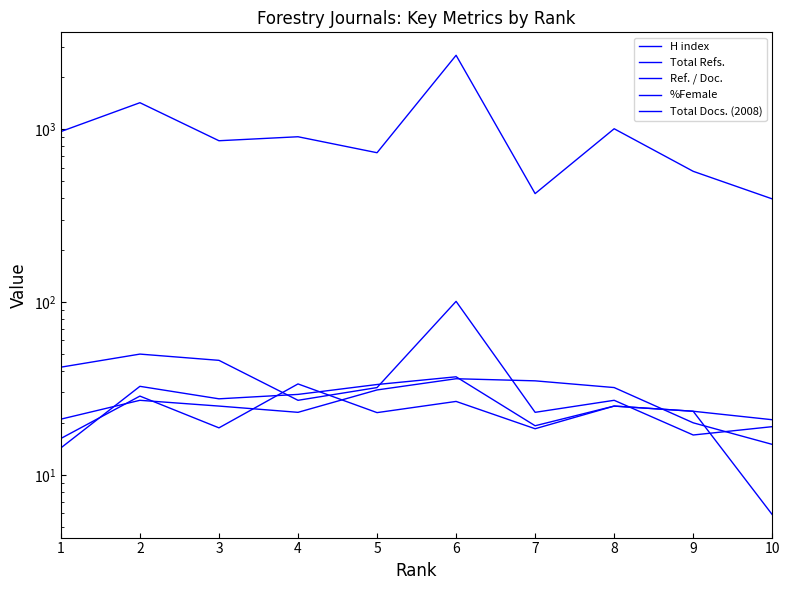

Which label corresponds to the smallest value in the chart?

10